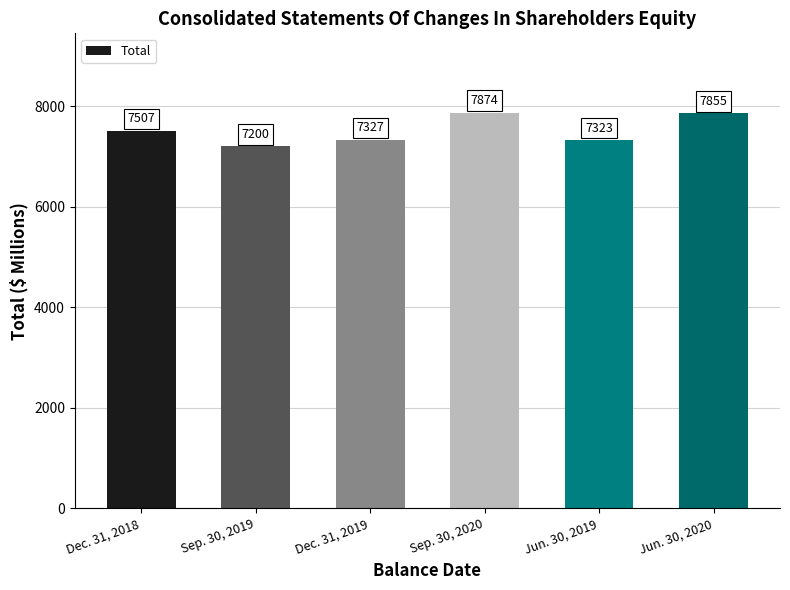

Which label corresponds to the smallest value in the chart?

Sep. 30, 2019